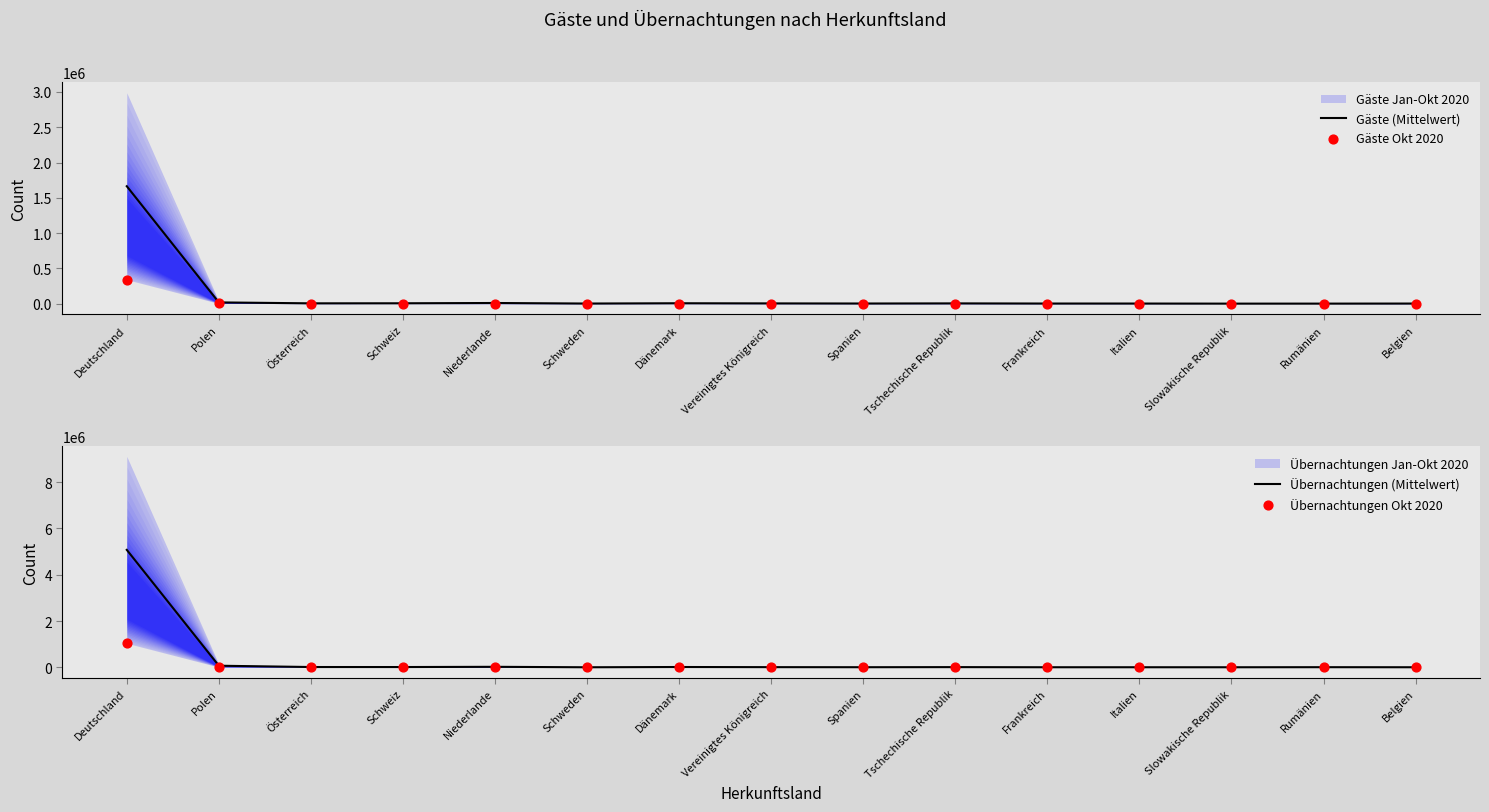

What is the total value across all series at Vereinigtes Königreich?

15282.0